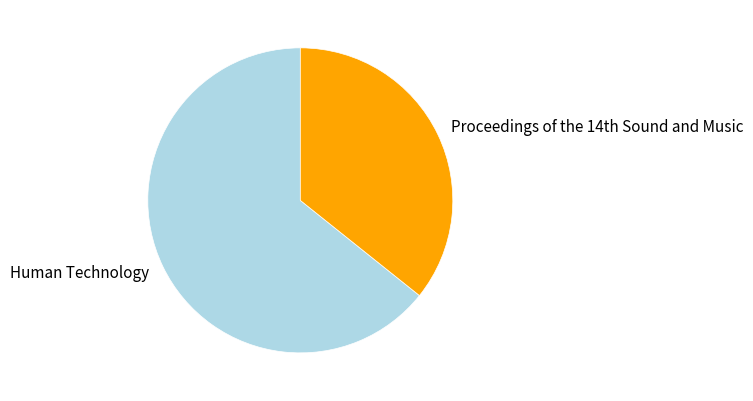

How many slices are in this pie chart?

2